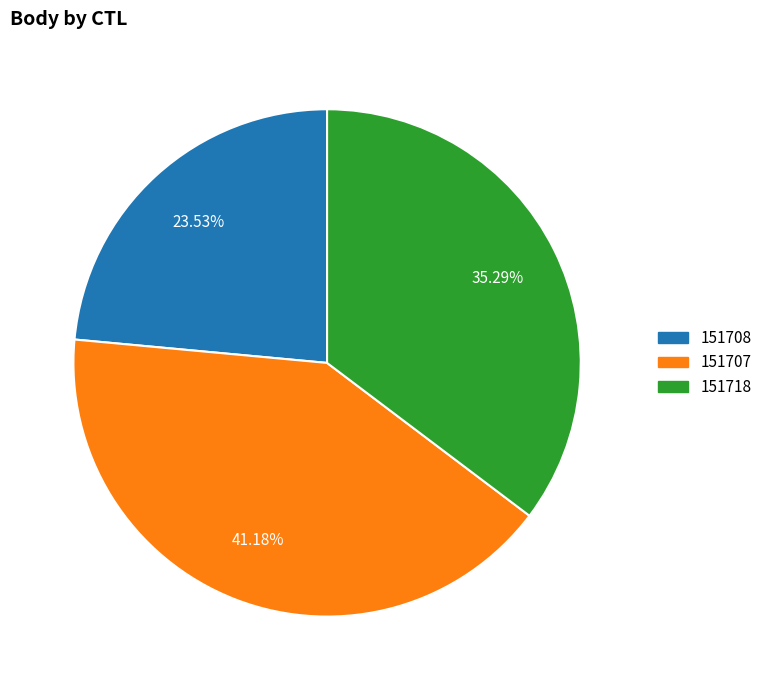

What percentage is NOT represented by 151718?

64.7%